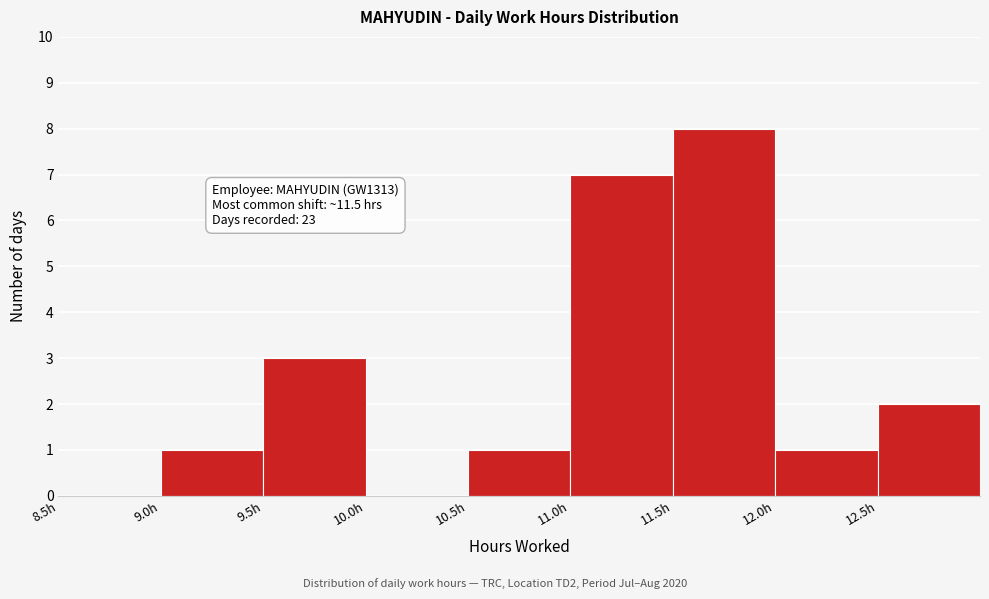

Over which range of the x-axis is the bar tallest?

11.5 to 12.0